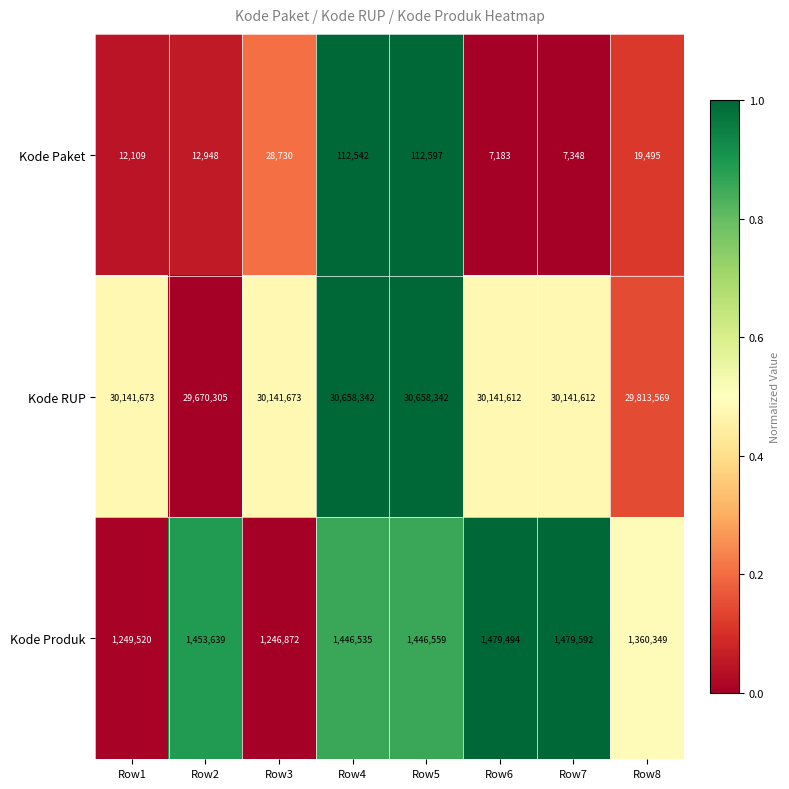

Rank the series by their maximum value, from highest to lowest.

Kode RUP, Kode Produk, Kode Paket